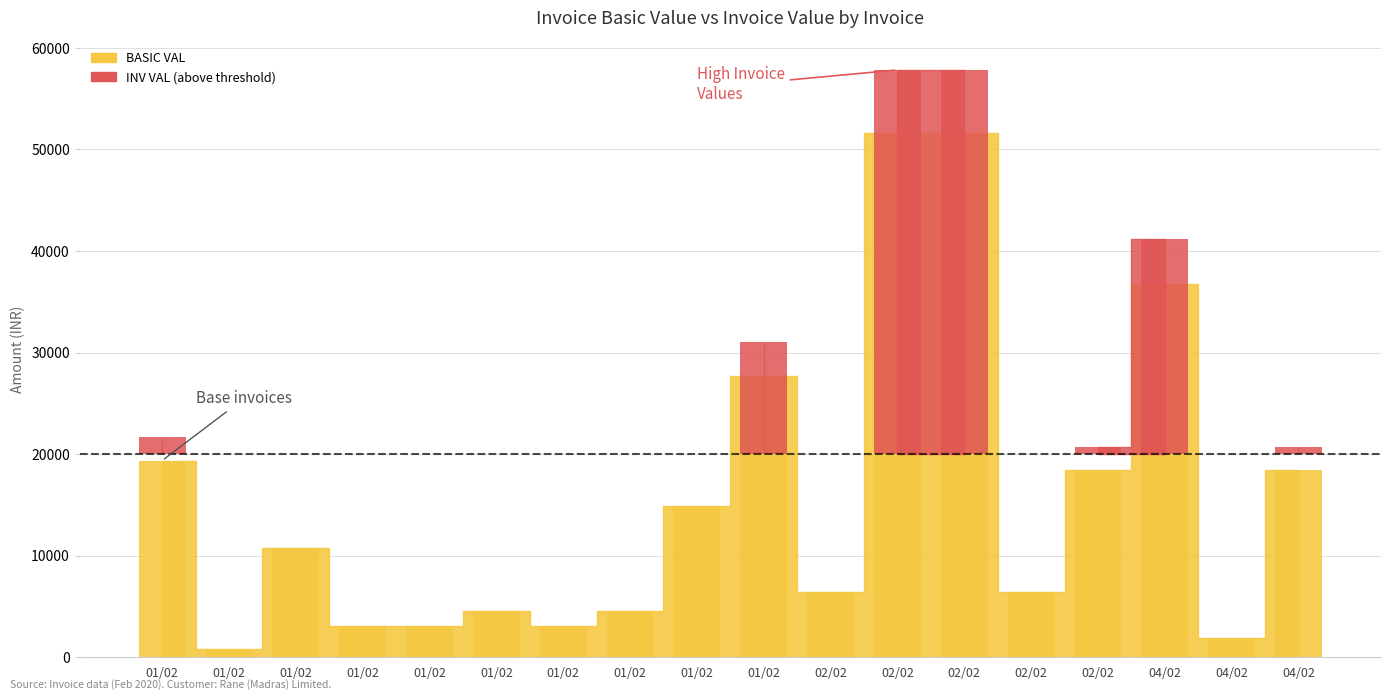

What is the difference between the maximum and second lowest values?

49703.5